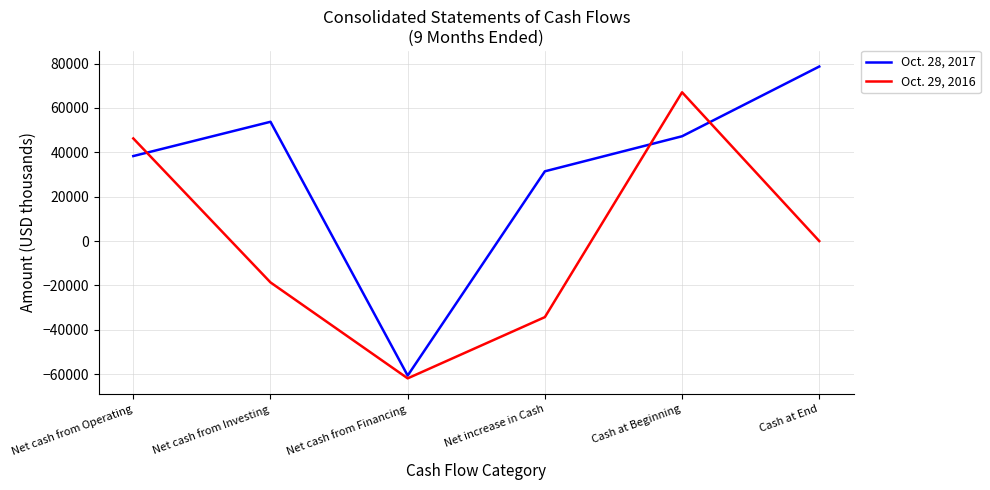

What is the sum of the Oct. 29, 2016 values at Net cash from Investing and Net increase in Cash?

-52927